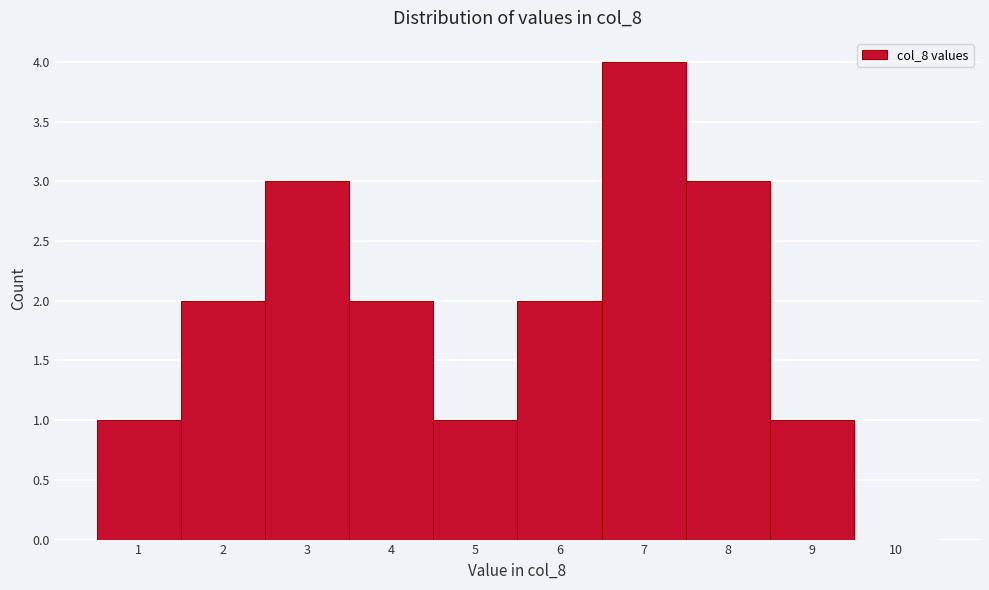

How tall is the bar that spans 8.5 to 9.5 on the x-axis? The values are not printed on the chart, so give them approximately, as read against the axis.

1